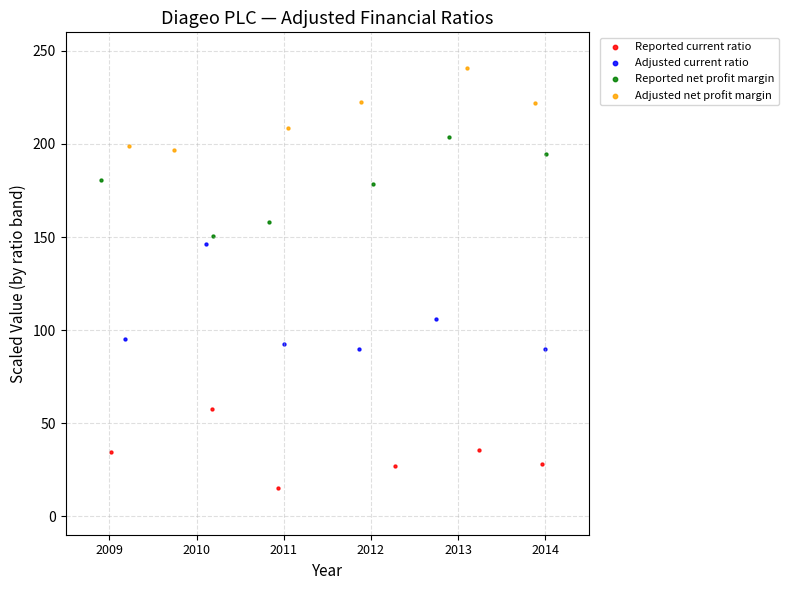

Which series contains the lowest Y value?

Reported current ratio